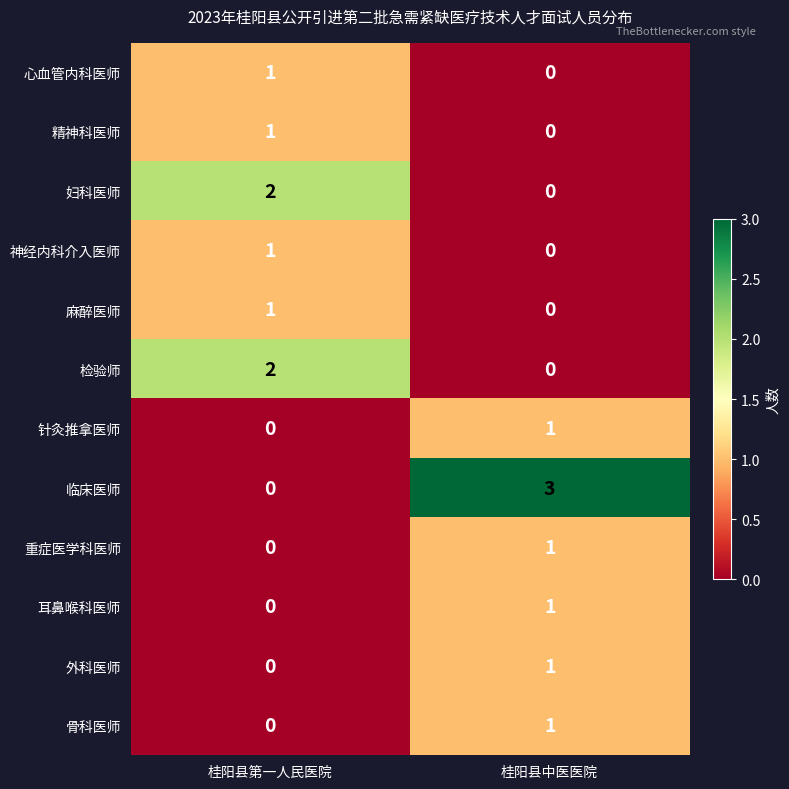

Is the value of 针灸推拿医师 at 桂阳县中医医院 greater than the value of 神经内科介入医师 at 桂阳县中医医院?

Yes